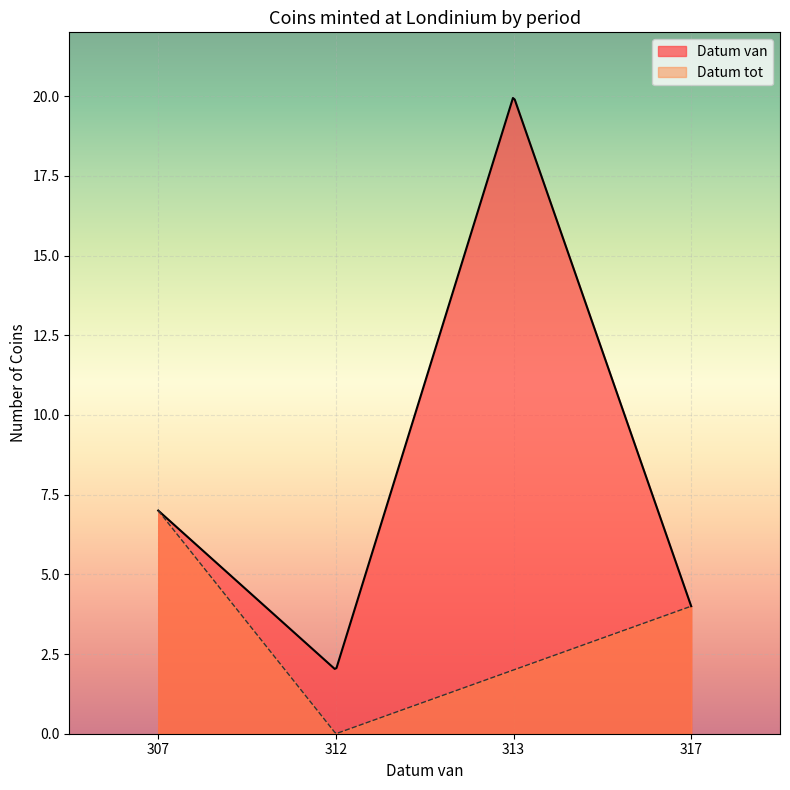

Does the chart display data point markers on the line(s)?

No